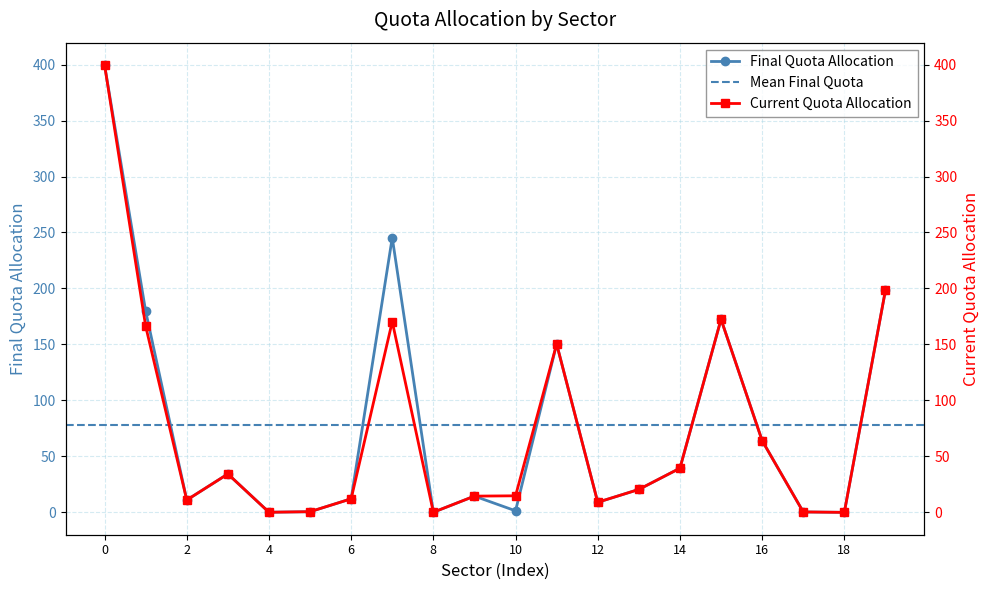

Reading left to right, list all the values displayed in this chart.

Final Quota Allocation: 399.6	179.7	11.0	34.3	0.1	0.6	12.1	245.4	0.1	14.5	1.4	150.3	9.0	20.5	39.4	172.5	64.1	0.4	0.0	198.3
Current Quota Allocation: 399.6	166.3	11.0	34.3	0.1	0.6	12.1	170.4	0.1	14.5	14.8	150.3	9.0	20.5	39.4	172.5	64.1	0.4	0.0	198.3